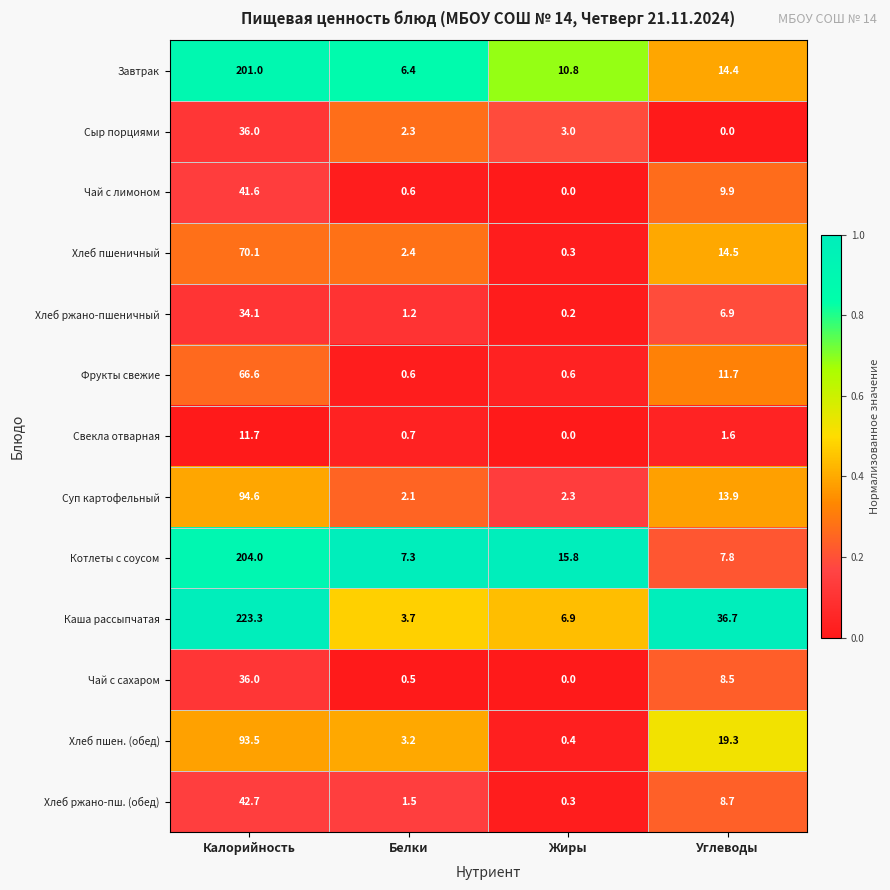

Is it true that Чай с лимоном equals 3.6 at Углеводы?

False